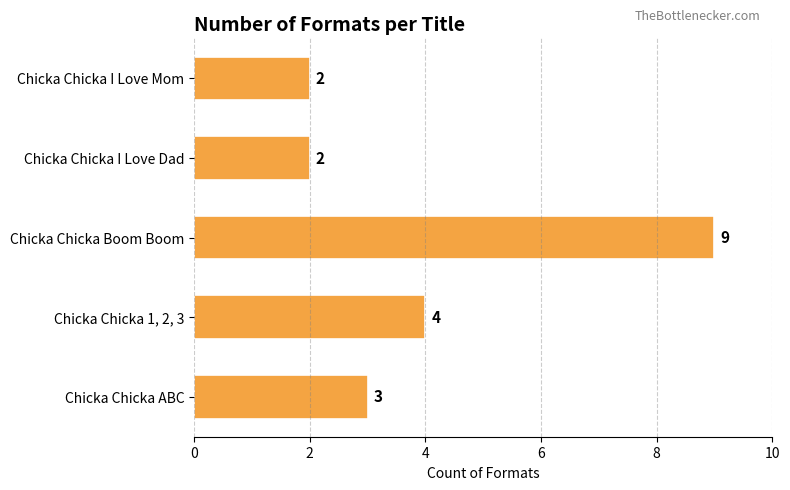

How many data points are less than 3?

2